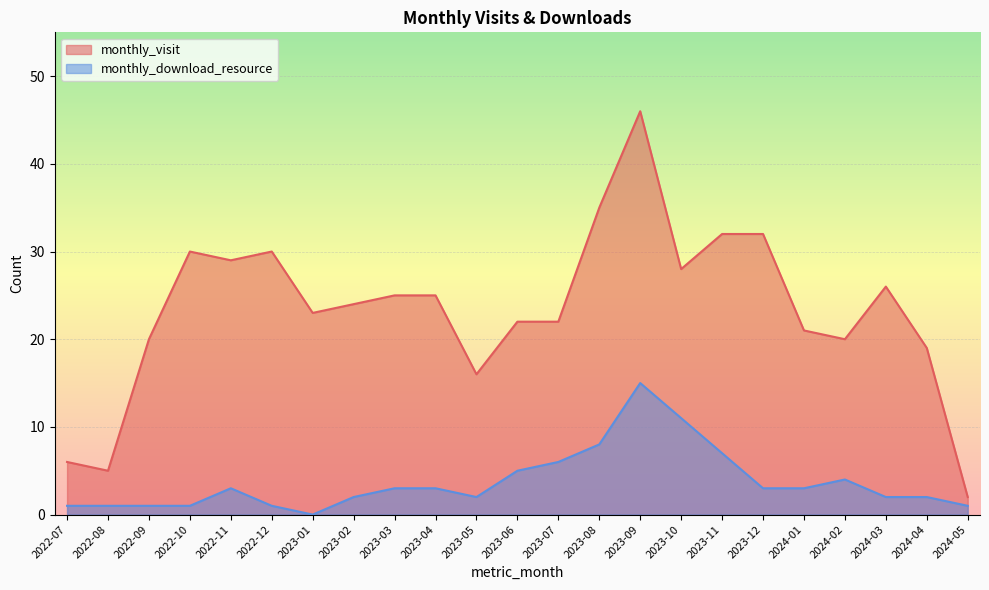

What is the label of the 5th point from the left?

2022-11